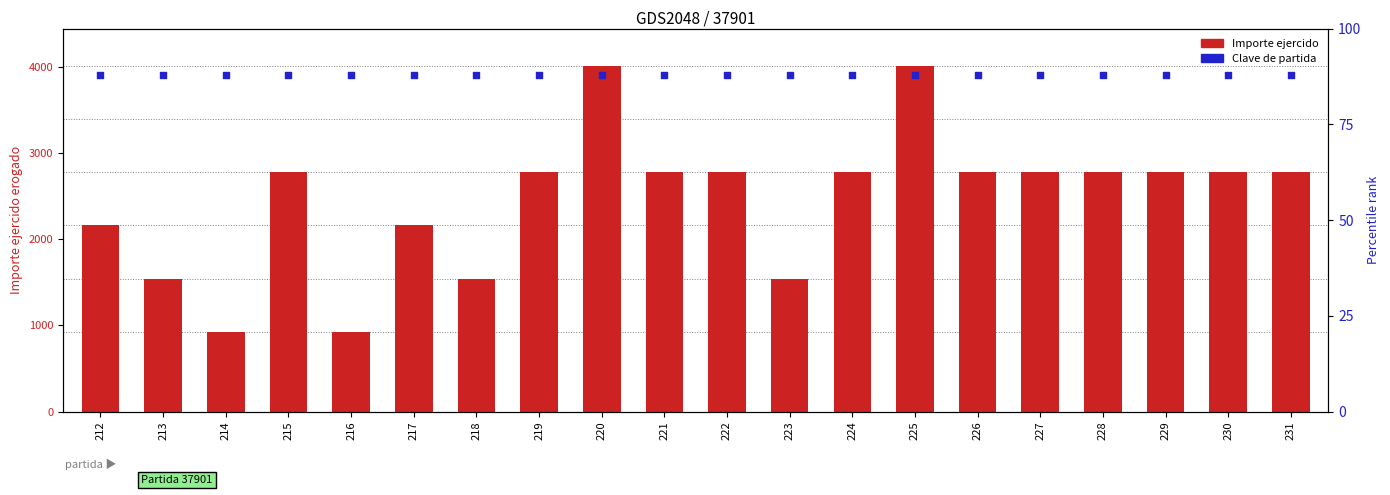

At how many categories does at least one series exceed 1660?

15